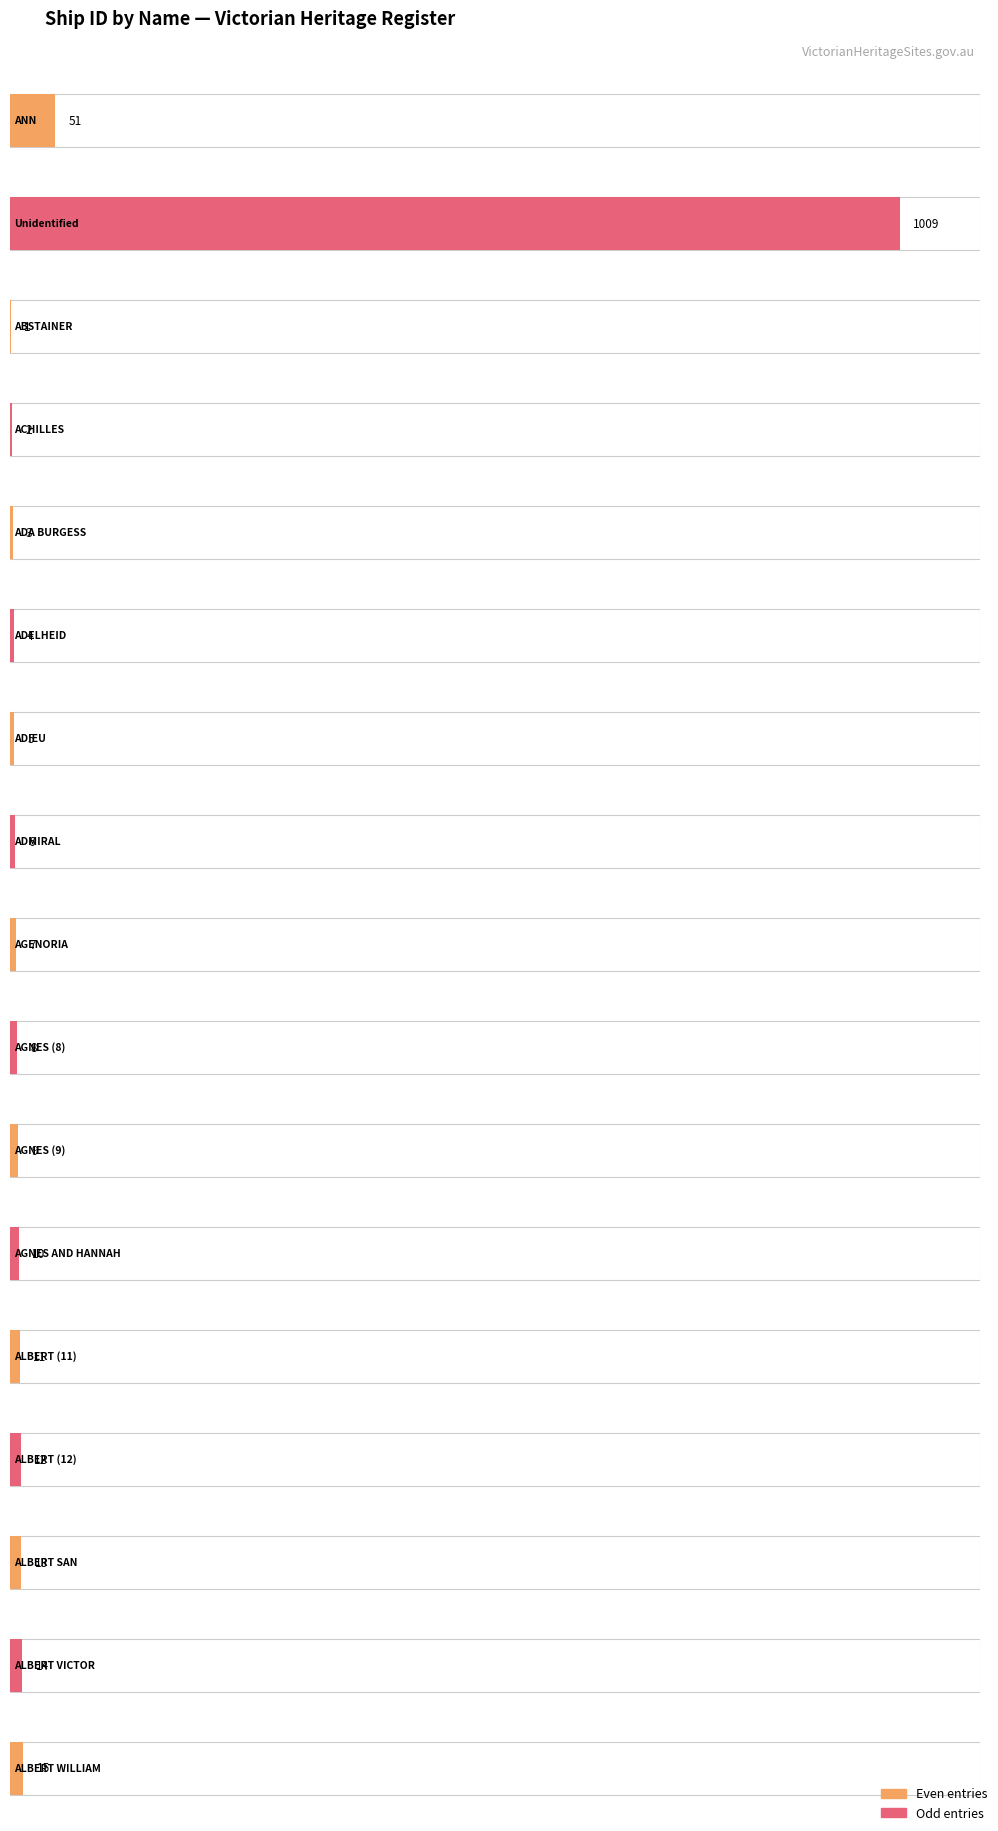

What is the greatest value displayed?

1009